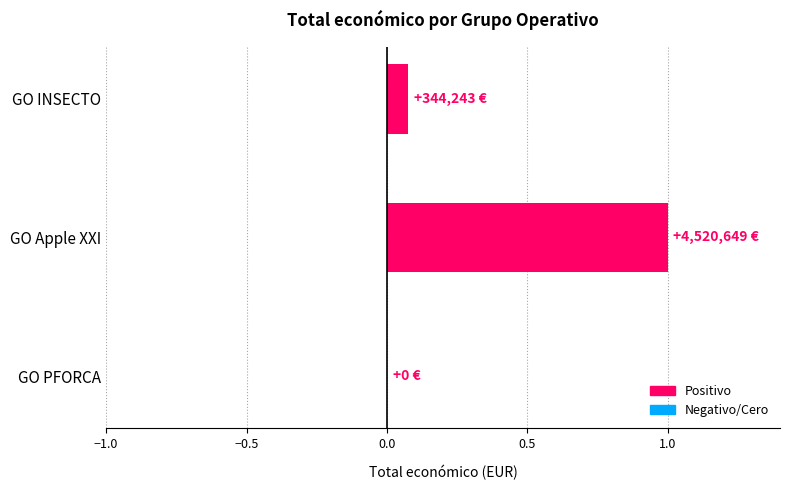

What is the sum of all values?

1.1